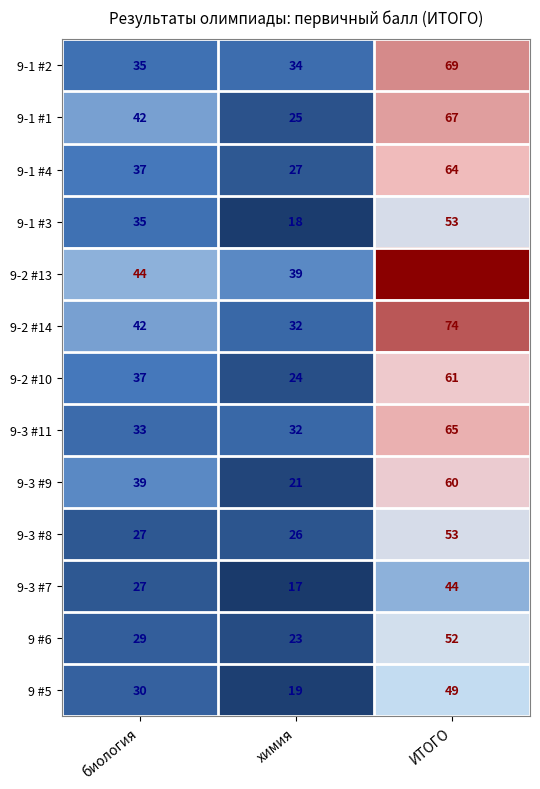

The 9 #5 series shows 19 at химия. True or false?

True